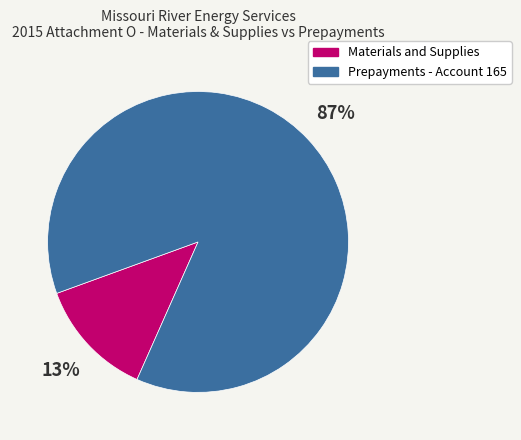

To the nearest percent, what is the combined percentage of Materials and Supplies and Prepayments - Account 165?

100%